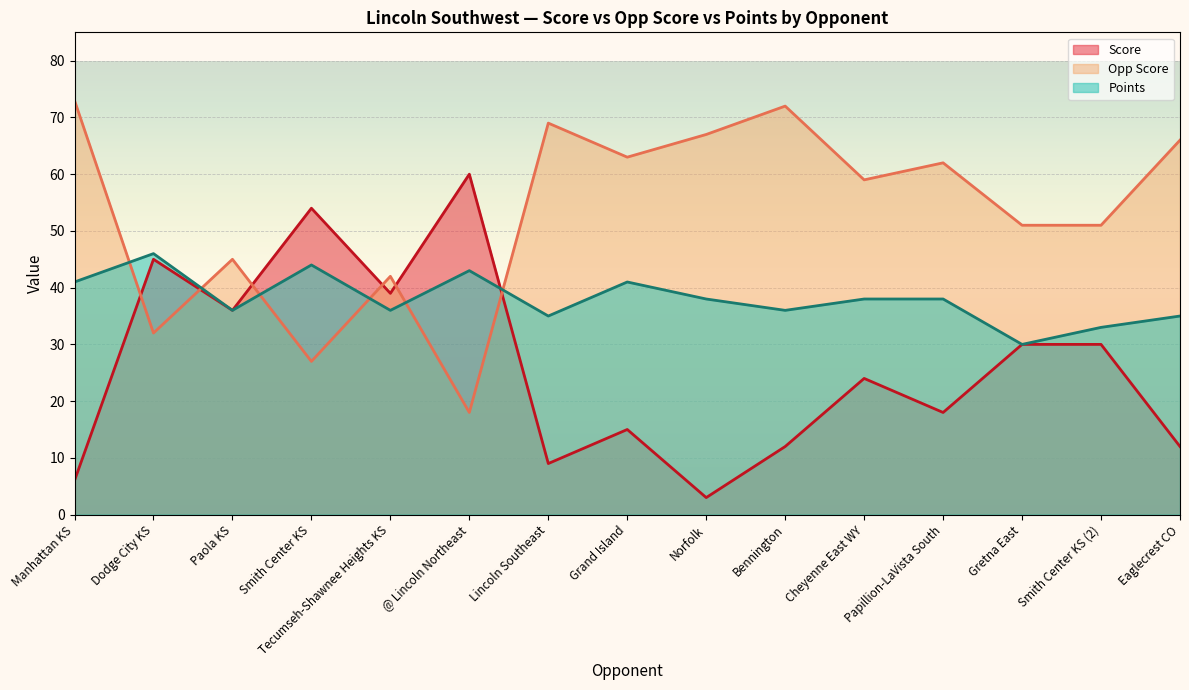

At which label is Points closest to 38?

Norfolk